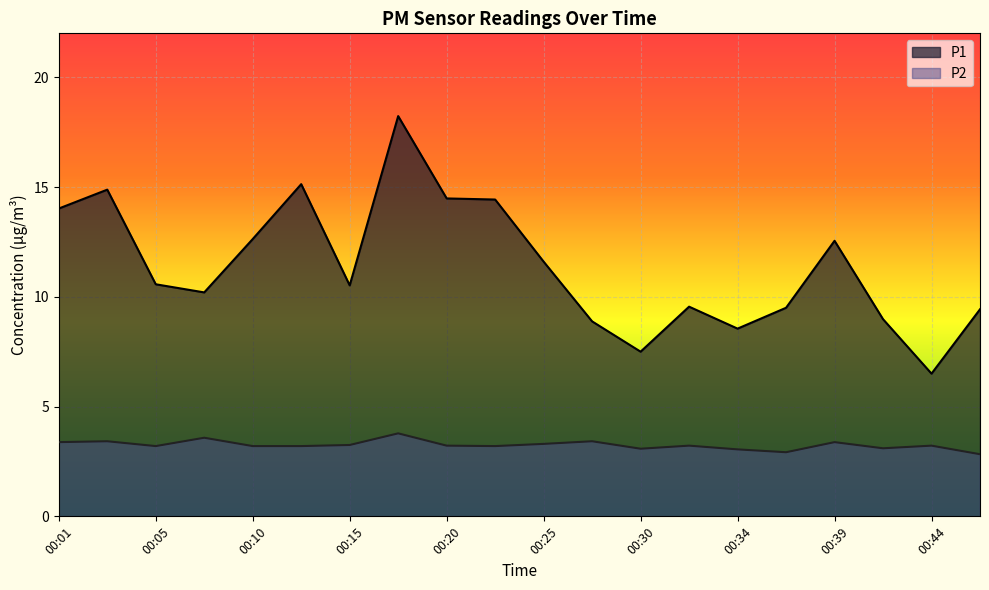

In P2, how many points are higher than both neighbors (excluding endpoints)?

7